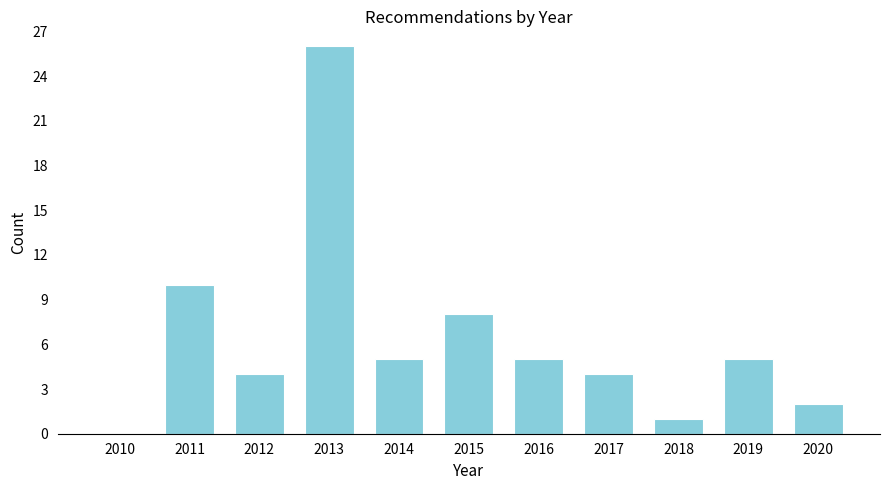

Reading right to left, what are all the values shown in this chart?

2020=2	2019=5	2018=1	2017=4	2016=5	2015=8	2014=5	2013=26	2012=4	2011=10	2010=0